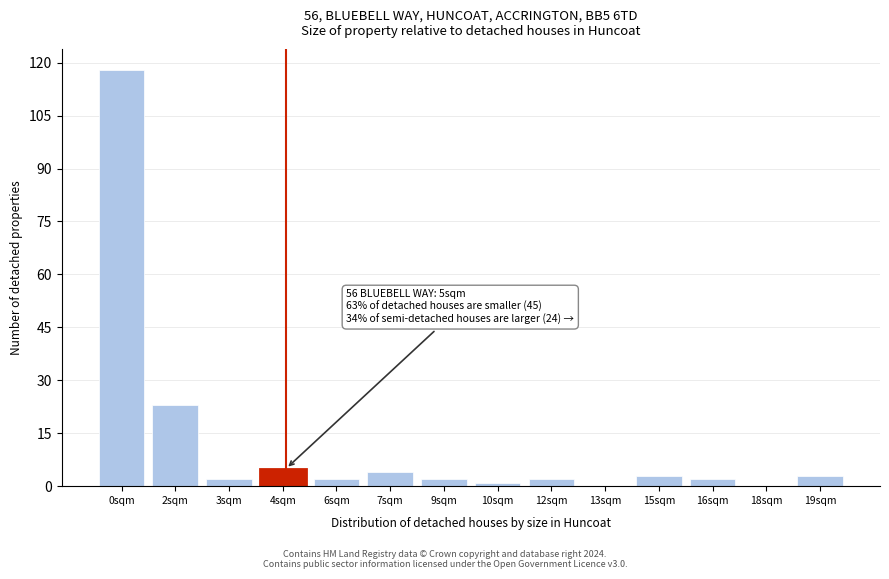

Reading right to left, list all the values displayed in this chart.

19sqm=3	18sqm=0	16sqm=2	15sqm=3	13sqm=0	12sqm=2	10sqm=1	9sqm=2	7sqm=4	6sqm=2	4sqm=5	3sqm=2	2sqm=23	0sqm=118